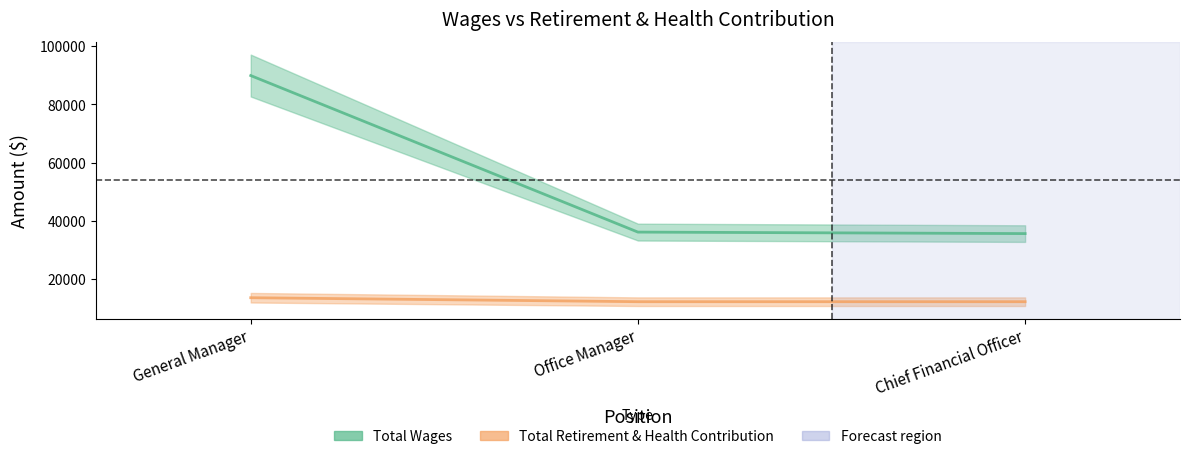

List the labels in order of Total Retirement & Health Contribution value, largest first.

General Manager, Office Manager, Chief Financial Officer